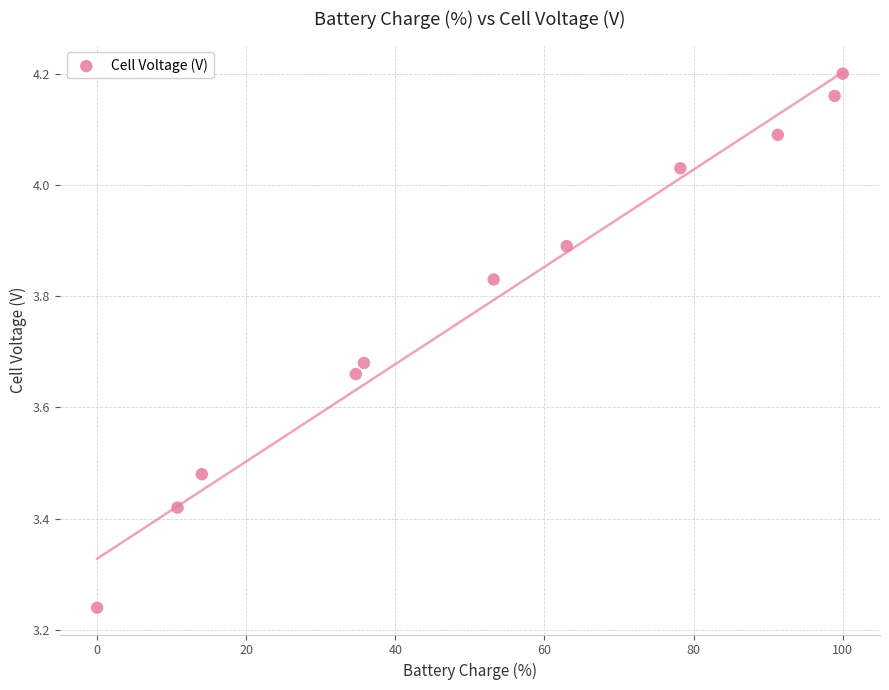

What is the average X value?

52.7